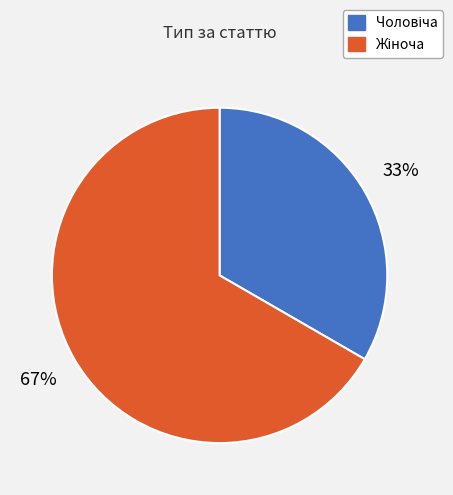

How many segments does this pie chart have?

2